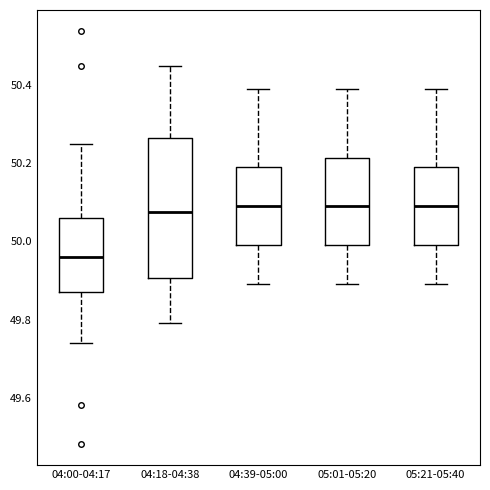

Where is the lower edge of the box for 04:00-04:17 on the y-axis? The values are not printed on the chart, so give them approximately, as read against the axis.

49.88